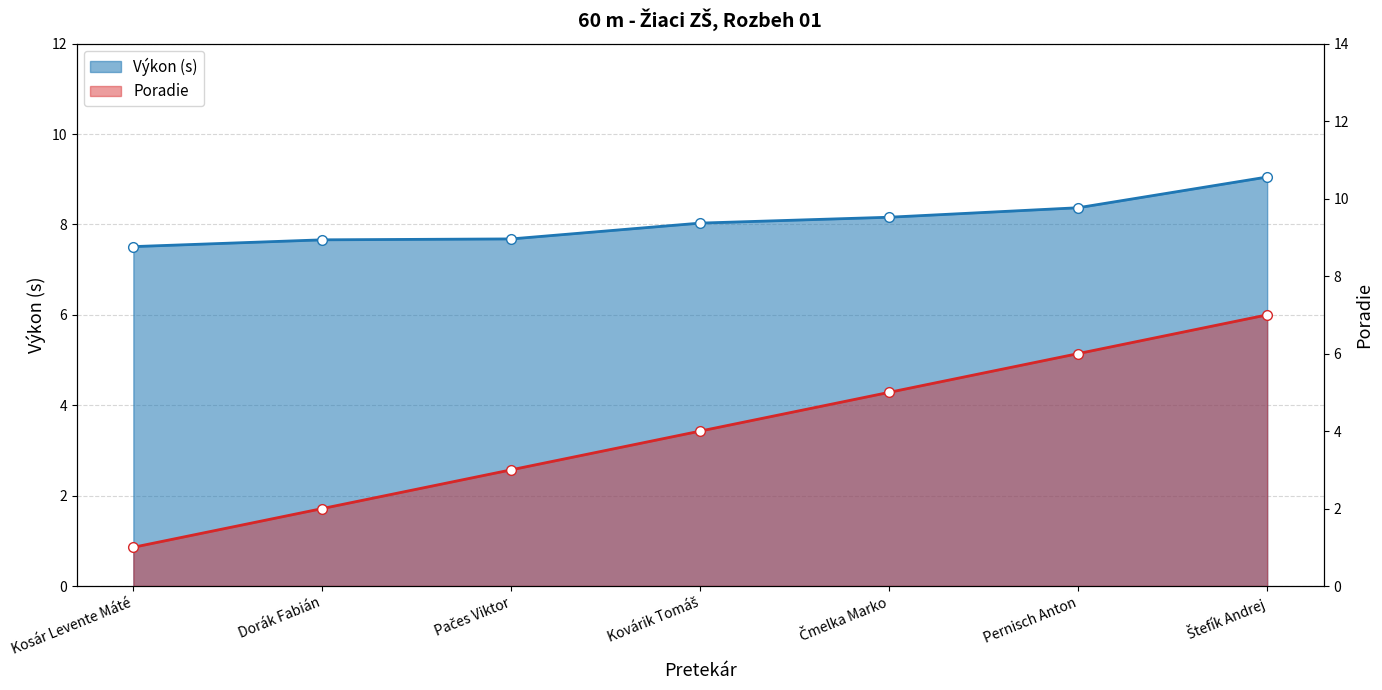

Is it true that Poradie equals 2.6 at Dorák Fabián?

False